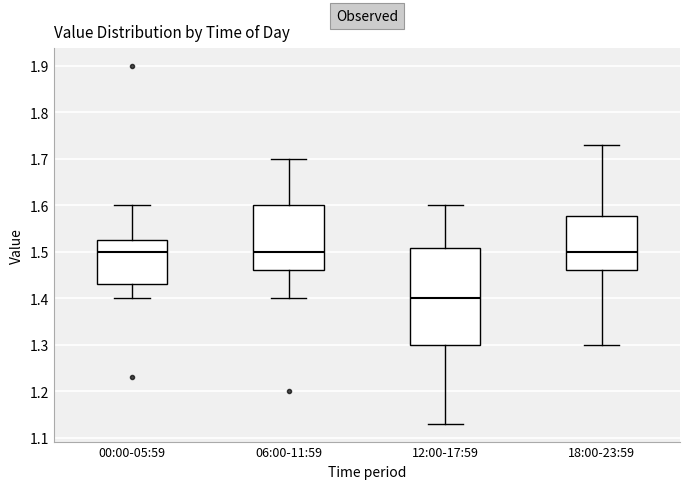

Which box is the tallest, from its lower edge to its upper edge?

12:00-17:59